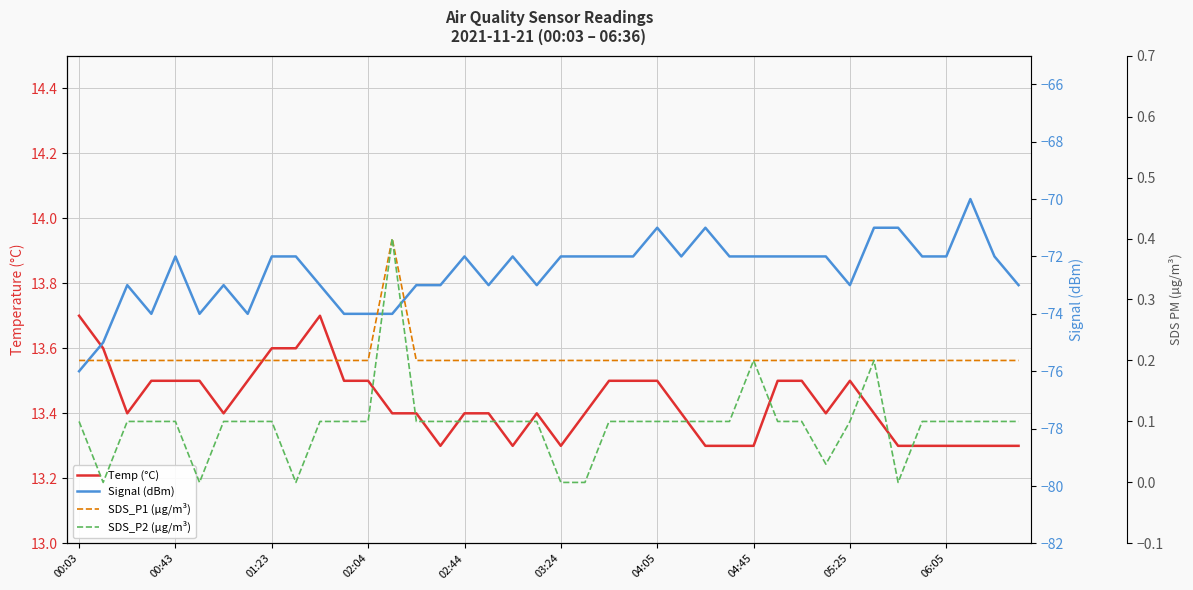

How many lines are shown in the chart?

4